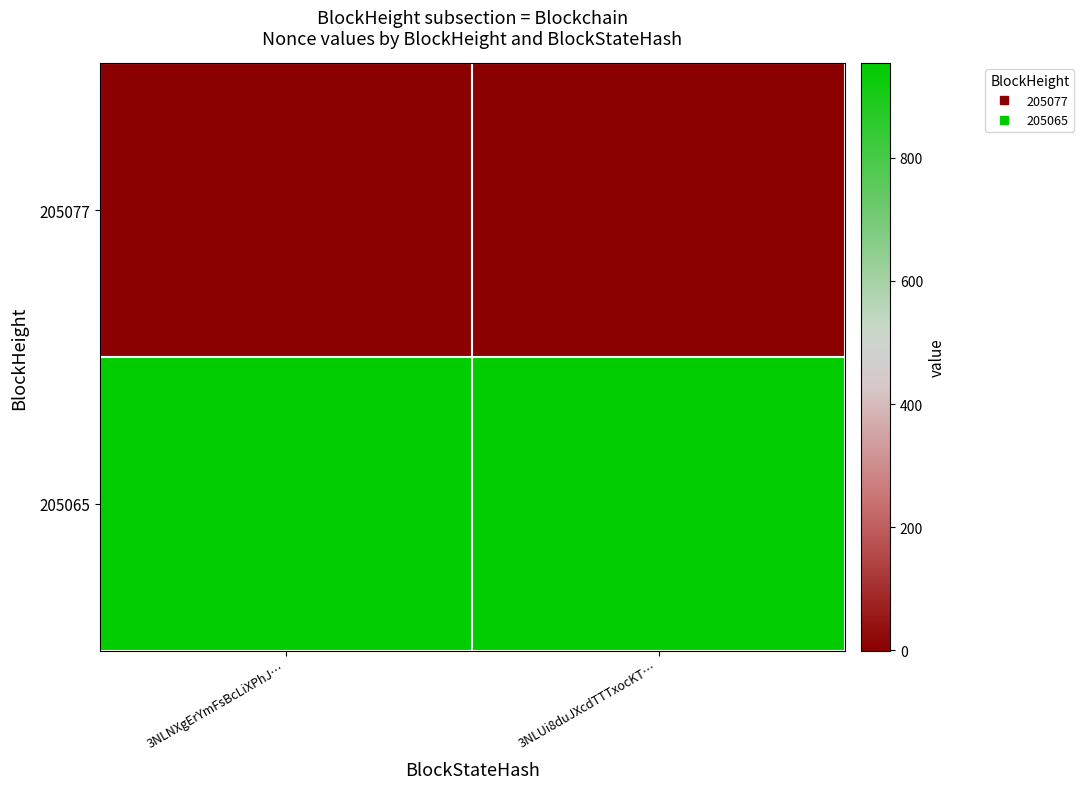

Rank the series at 3NLUi8duJXcdTTTxocKT… from highest to lowest value.

205065, 205077